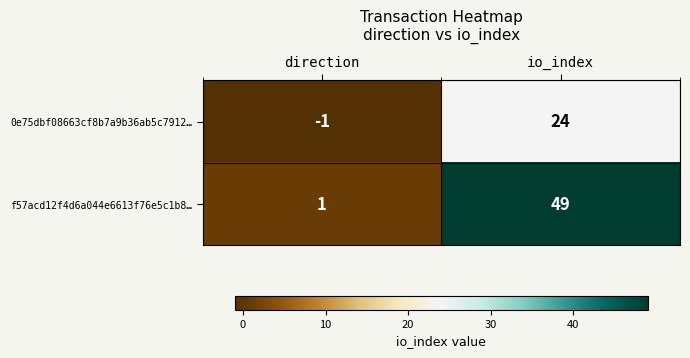

At how many categories does at least one series exceed 11?

1